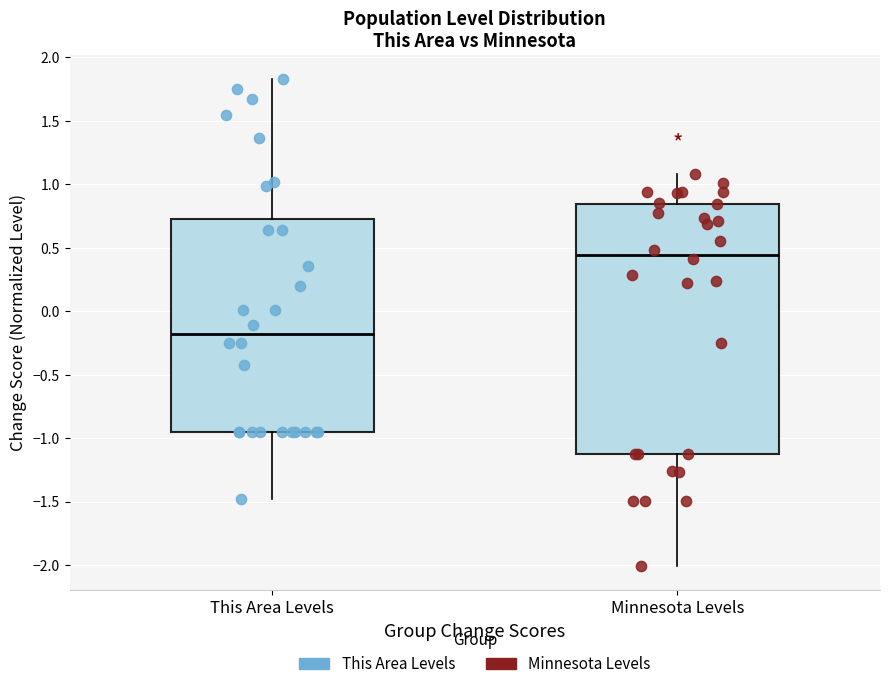

Which box has the lowest median line?

This Area Levels